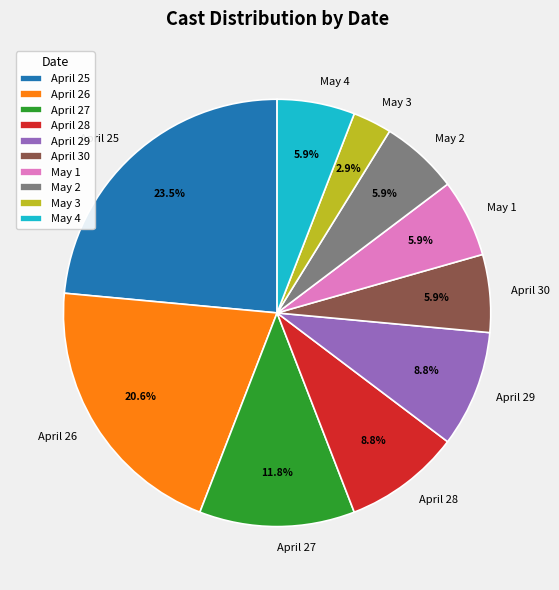

To the nearest percent, what is the average slice percentage?

10%